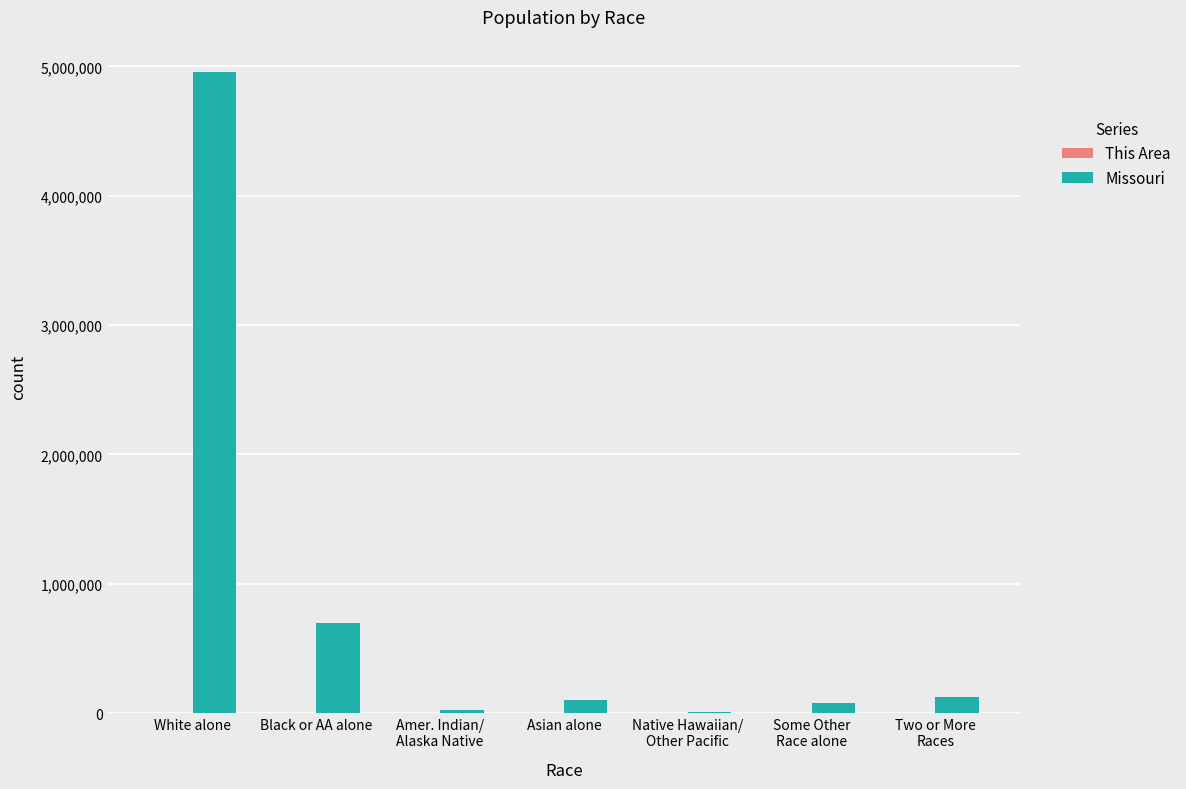

The value of Missouri at Native Hawaiian/
Other Pacific is 6261. True or false?

True